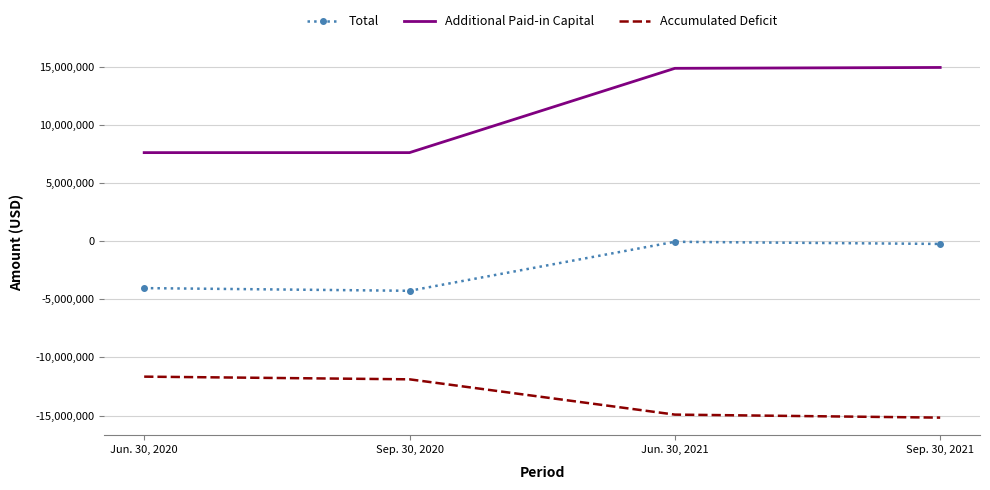

Rank the series at Sep. 30, 2020 from highest to lowest value.

Additional Paid-in Capital, Total, Accumulated Deficit